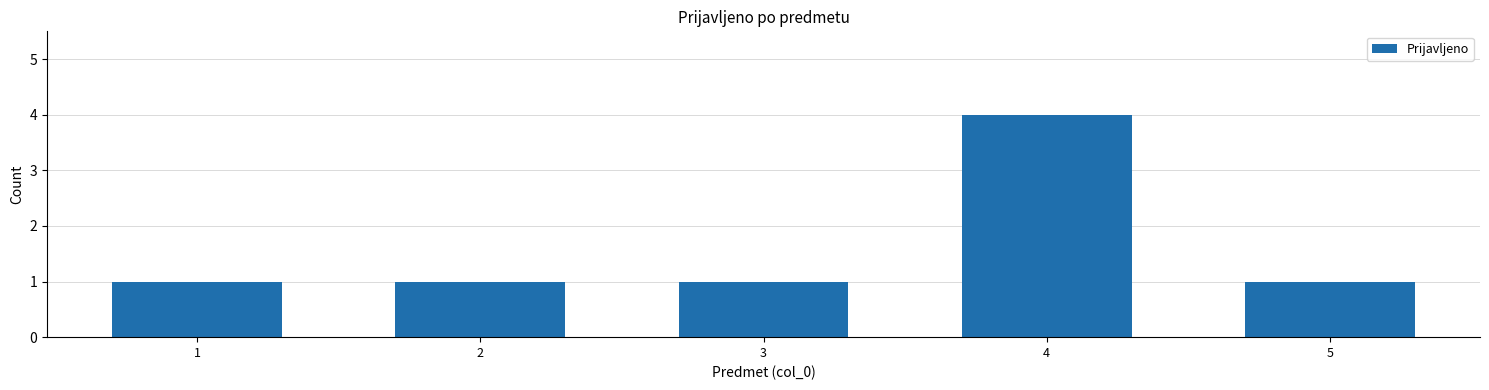

Reading left to right, what are all the values shown in this chart?

1=1	2=1	3=1	4=4	5=1